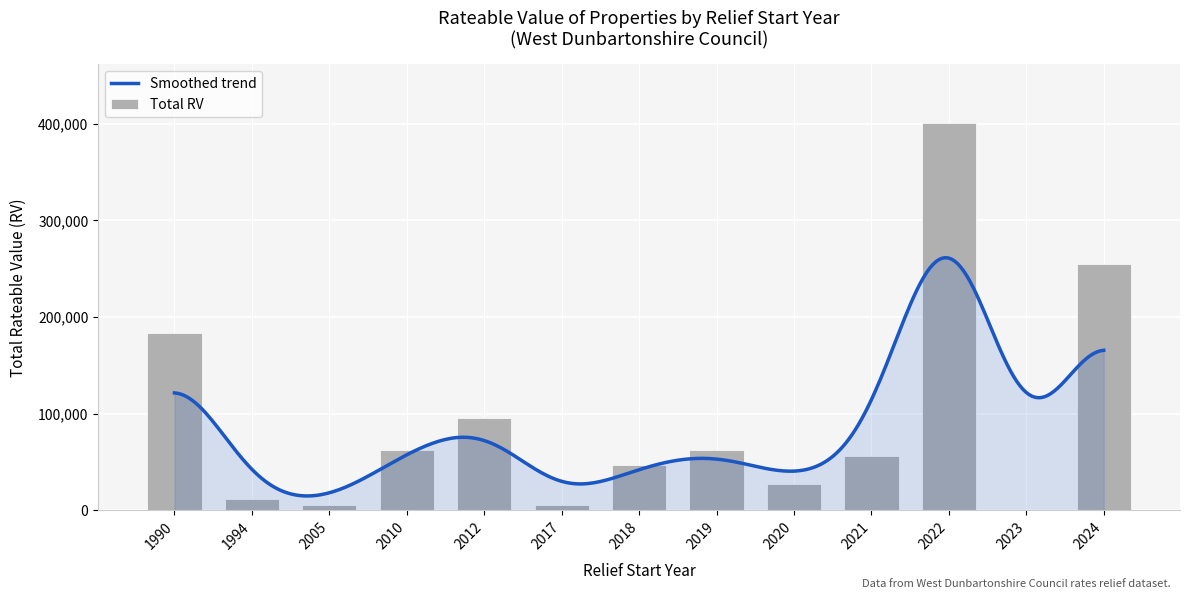

At which label does the data first exceed 55900?

1990